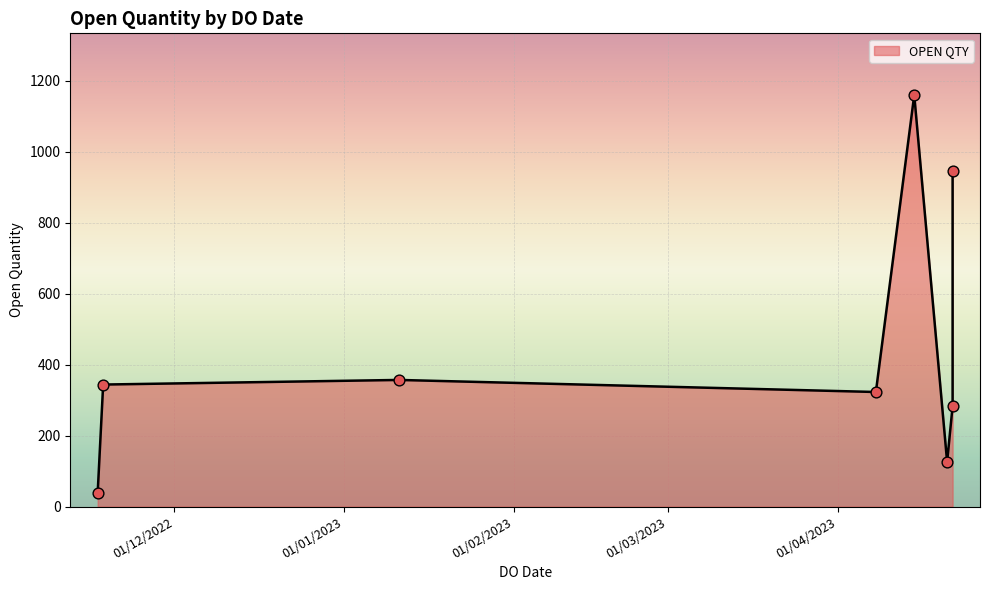

Which has a higher value, 11/01/2023 or 22/04/2023?

22/04/2023